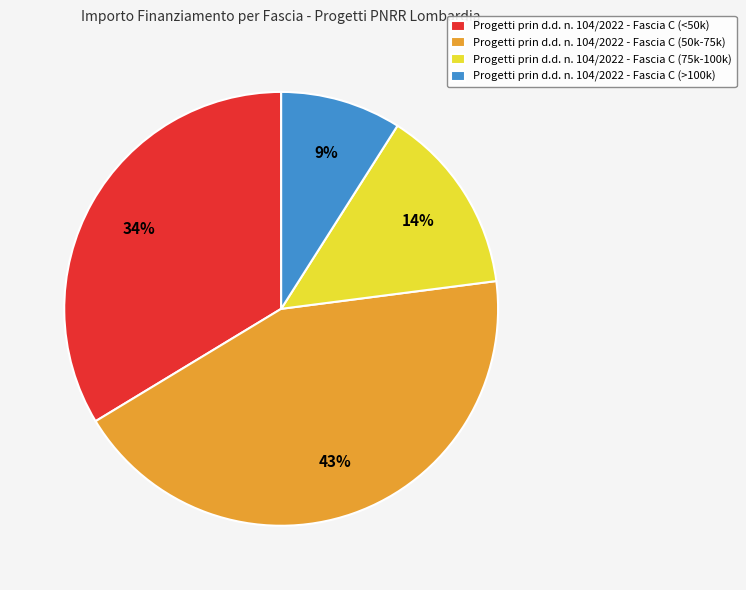

Does any single category account for the majority?

No